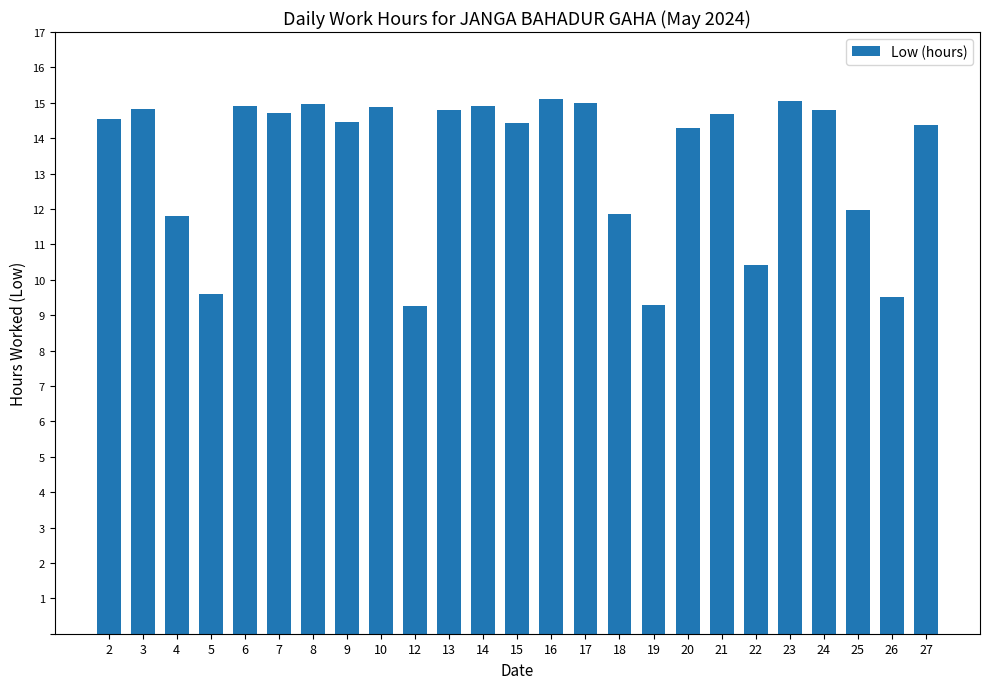

Between 22 and 24, which is larger?

24